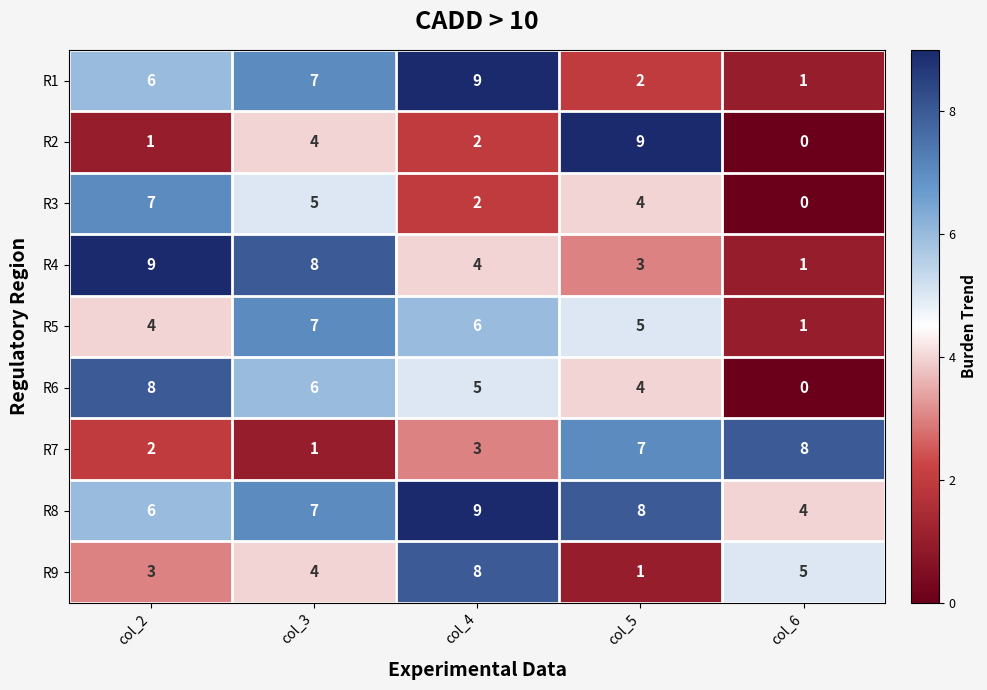

At which category is the sum across all series the highest?

col_3